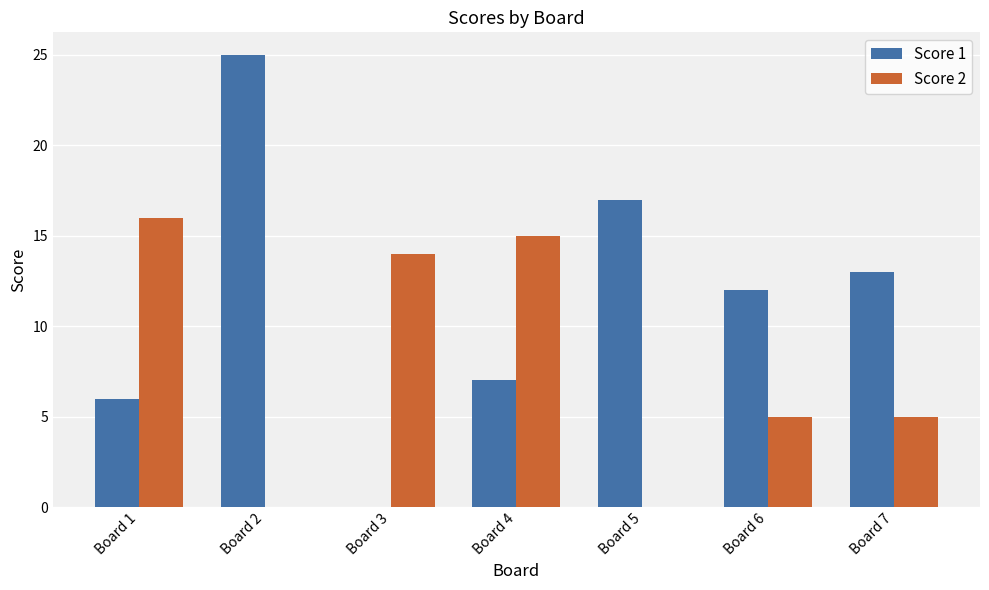

Is the value of Score 1 at Board 7 greater than the value of Score 2 at Board 7?

Yes